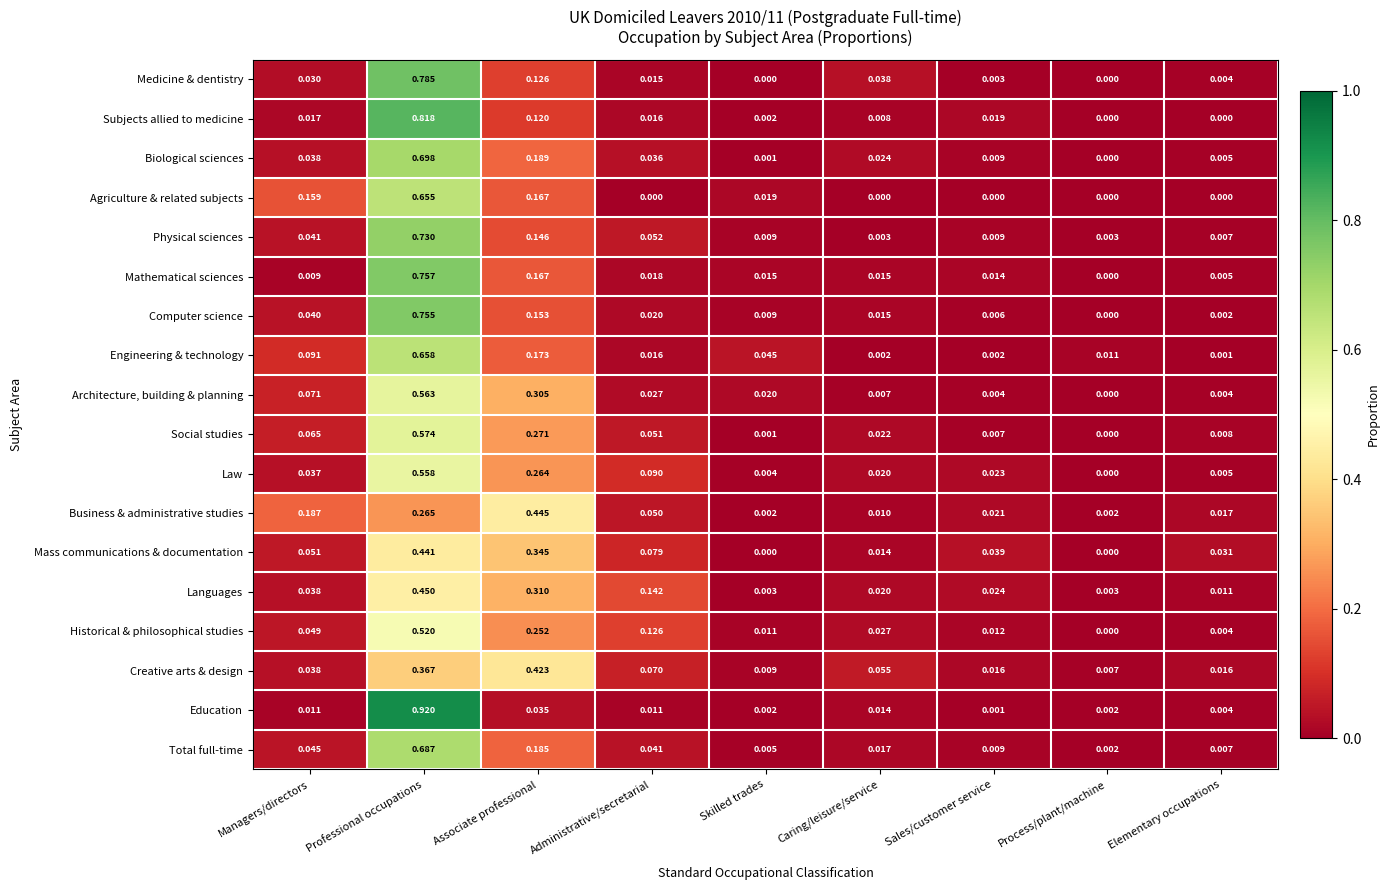

List the series in order of their peak value, highest first.

Education, Subjects allied to medicine, Medicine & dentistry, Mathematical sciences, Computer science, Physical sciences, Biological sciences, Total full-time, Engineering & technology, Agriculture & related subjects, Social studies, Architecture, building & planning, Law, Historical & philosophical studies, Languages, Business & administrative studies, Mass communications & documentation, Creative arts & design